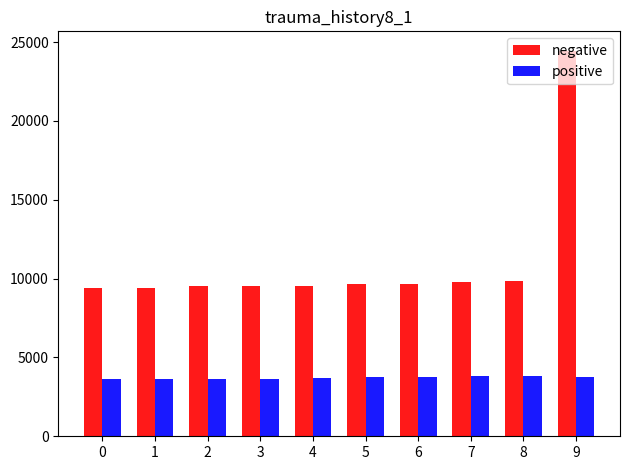

What is the difference between the positive values at 3 and 9?

82